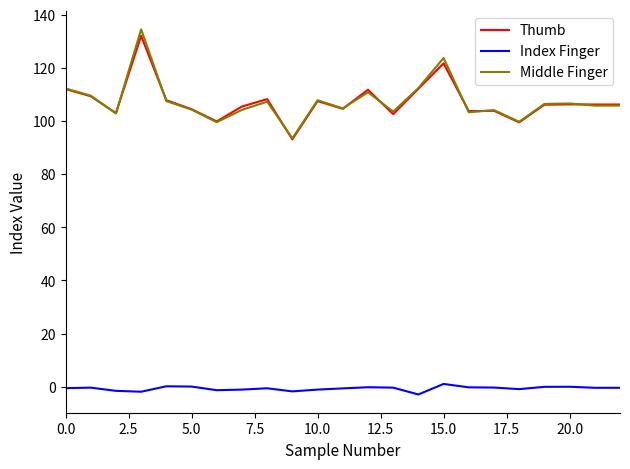

What is the greatest value displayed?

134.5